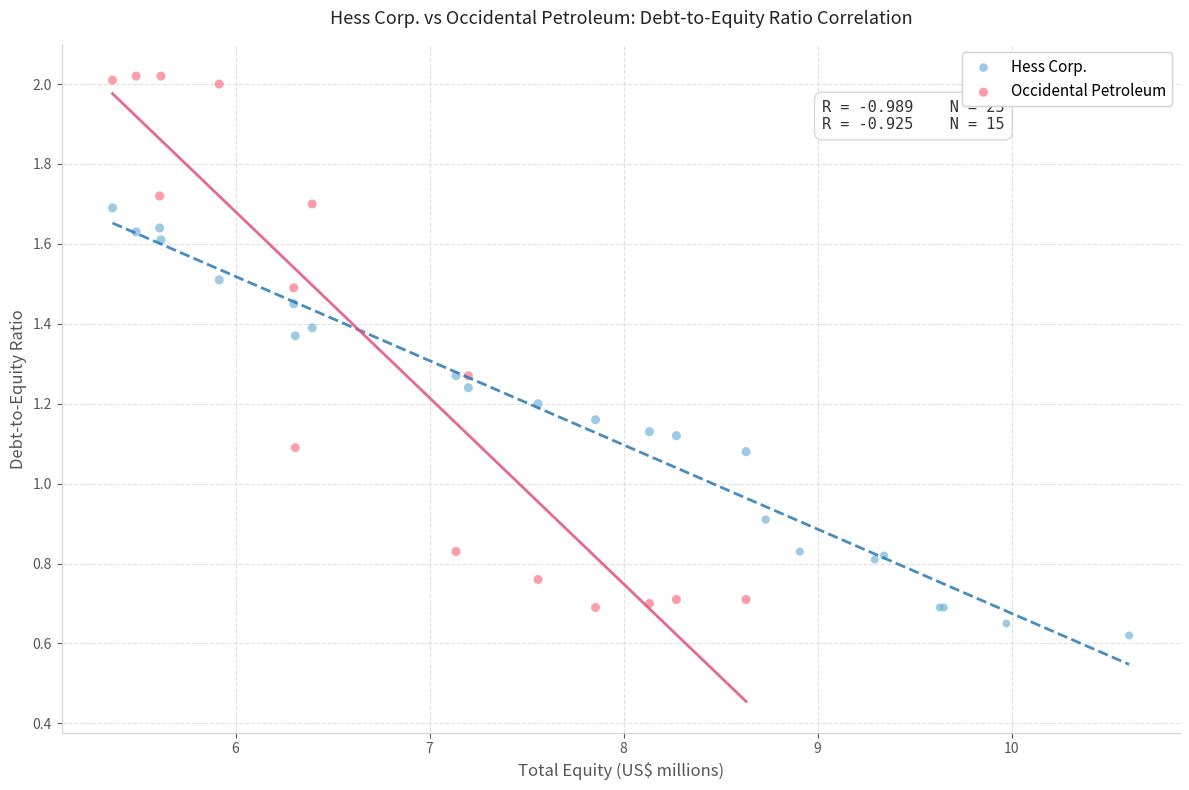

Which series contains the lowest Y value?

Hess Corp.